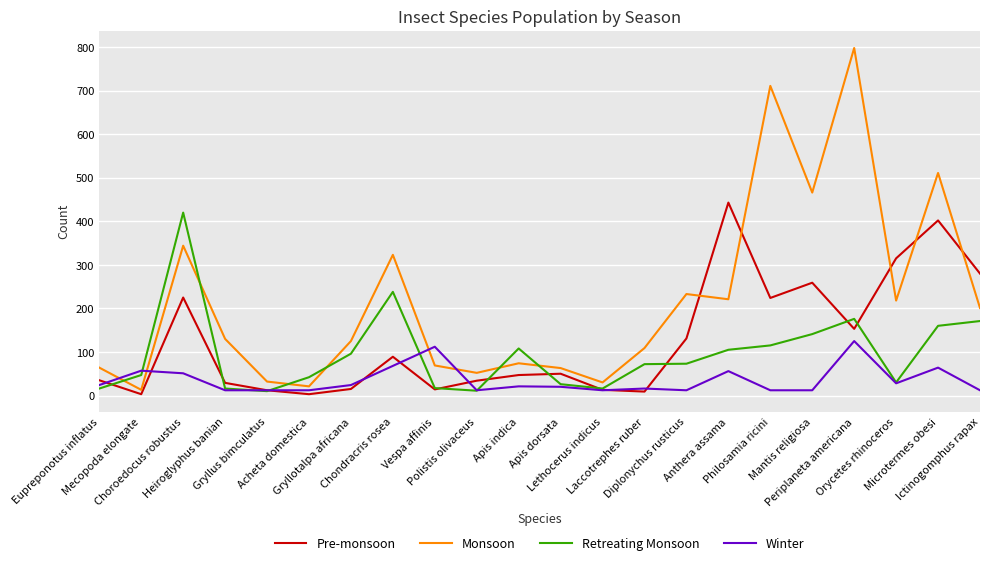

Which series has the largest total across all categories?

Monsoon